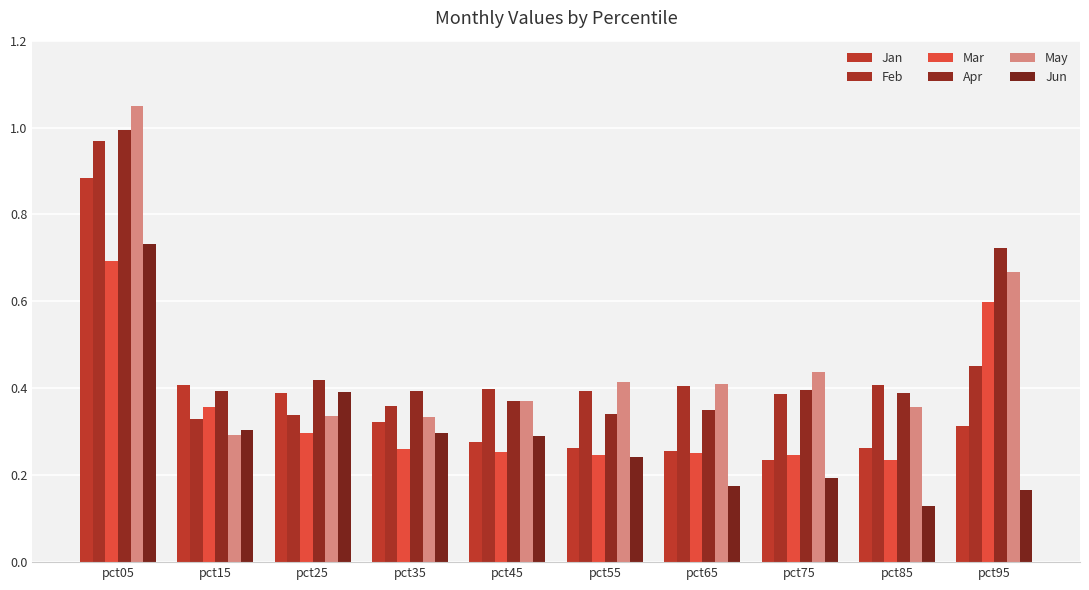

Count the number of data series in this chart.

6